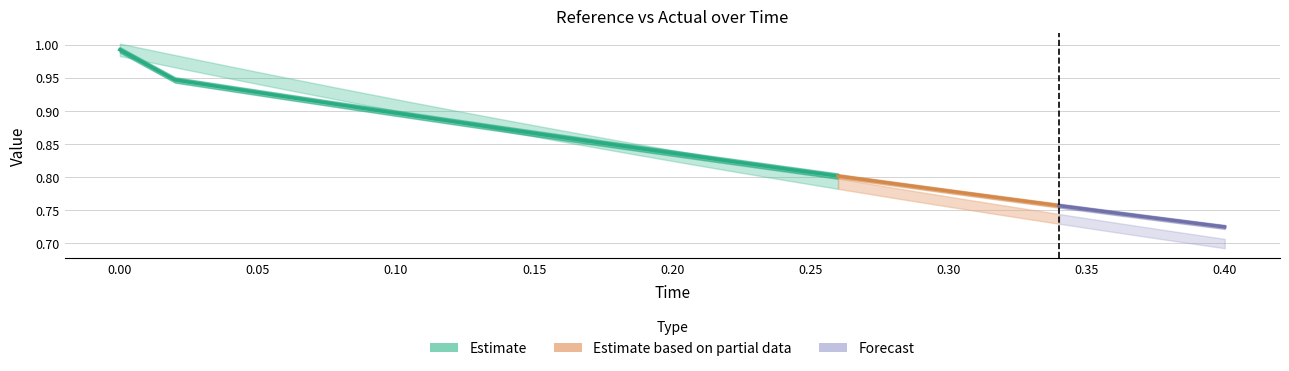

Does the chart display data point markers on the line(s)?

No